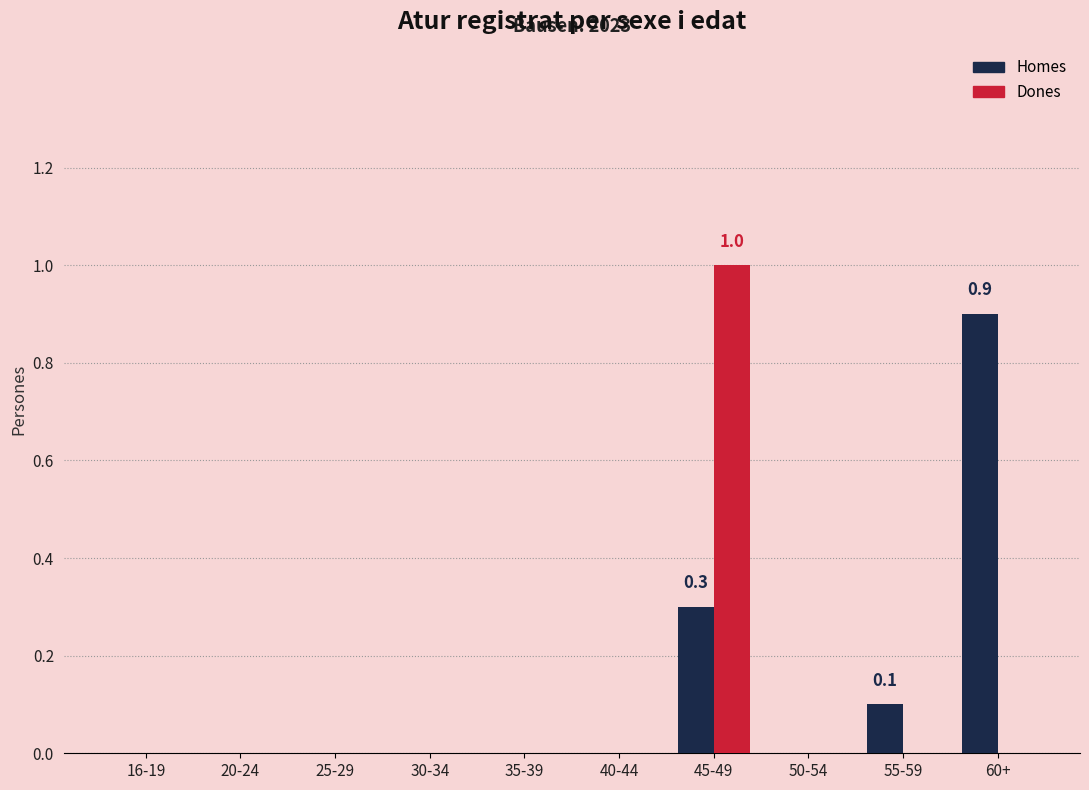

Is the value of Homes at 20-24 greater than the value of Dones at 45-49?

No